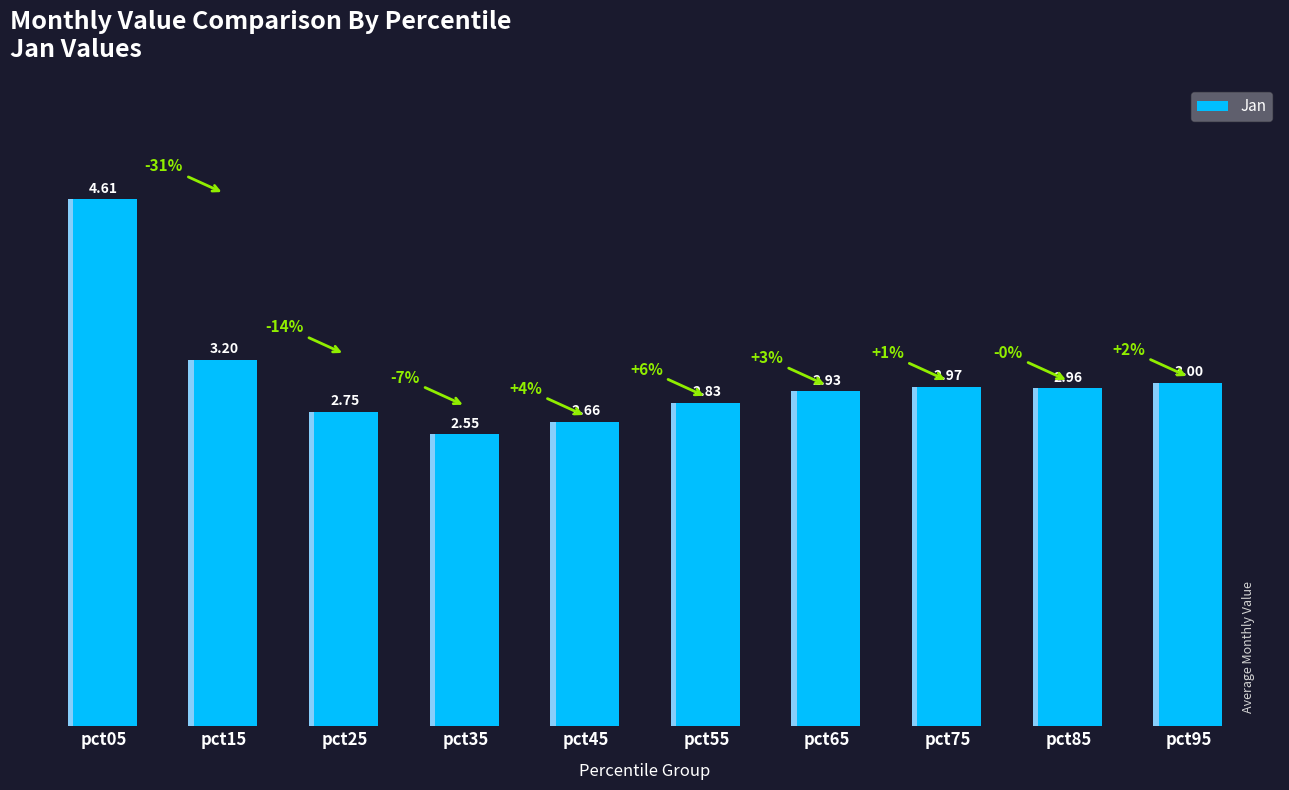

Are the bars horizontal?

No